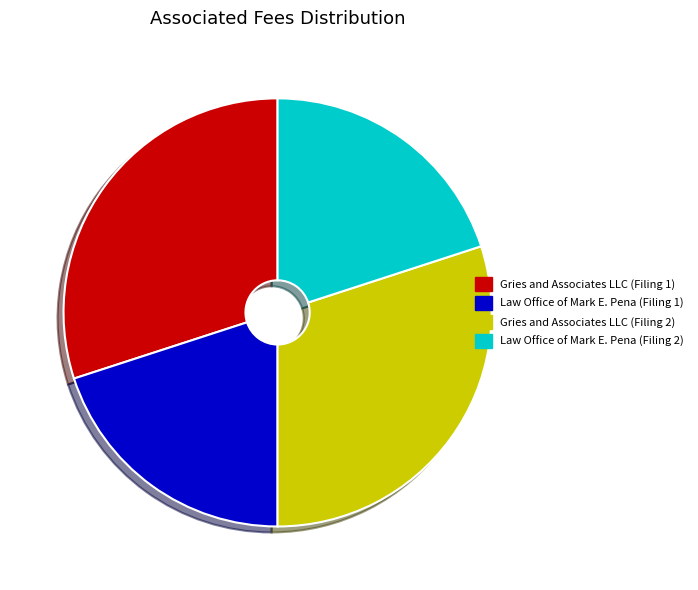

Combined, do Gries and Associates LLC (Filing 2) and Gries and Associates LLC (Filing 1) account for over 50%?

Yes